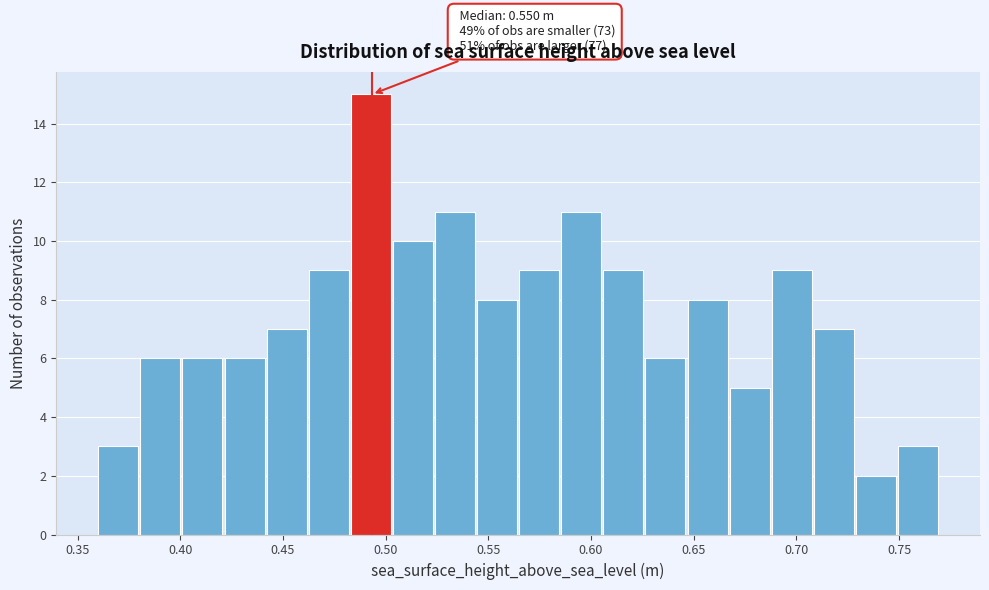

Which range on the x-axis has the tallest bar?

0.485 to 0.505